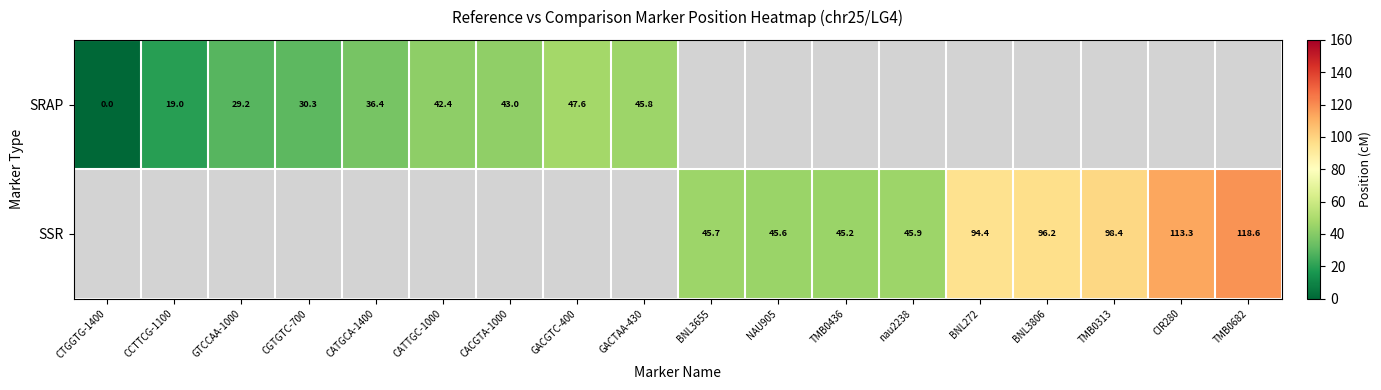

Is it true that SSR equals 98.4 at TMB0313?

True